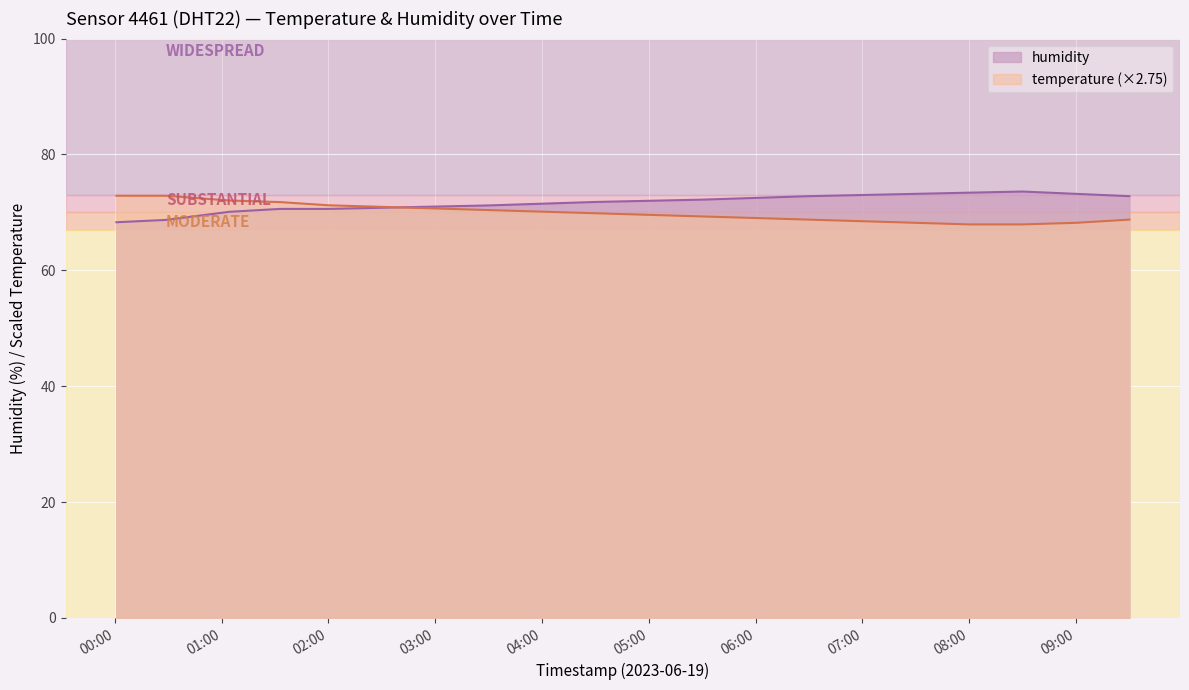

Between which two adjacent categories do humidity and temperature first intersect?

02:30 and 03:00